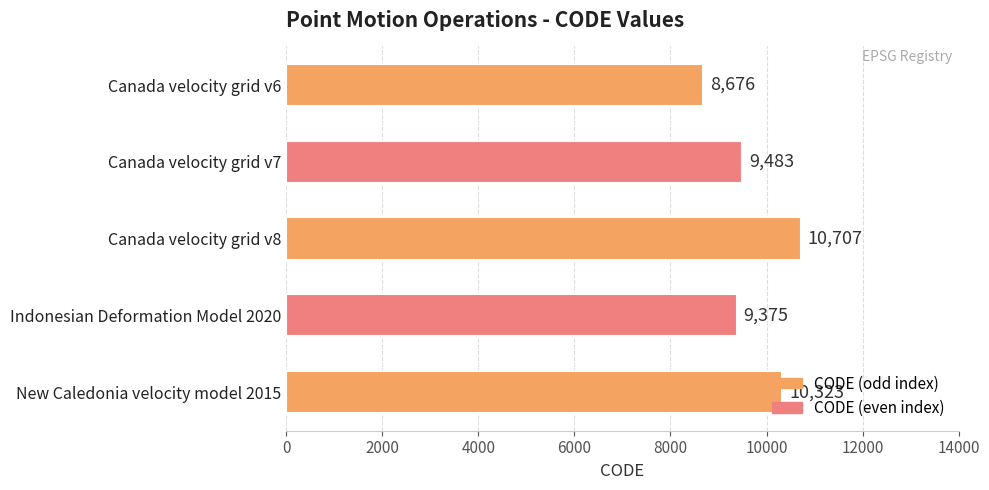

List the labels in order of value, smallest first.

Canada velocity grid v6, Indonesian Deformation Model 2020, Canada velocity grid v7, New Caledonia velocity model 2015, Canada velocity grid v8